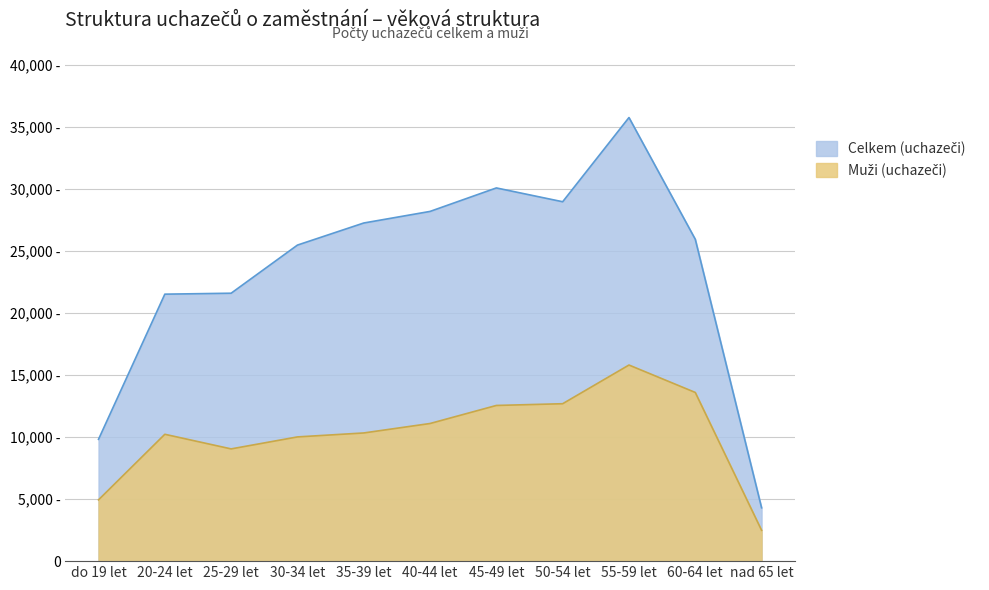

Where is the first local minimum for Muži (uchazeči)?

25-29 let